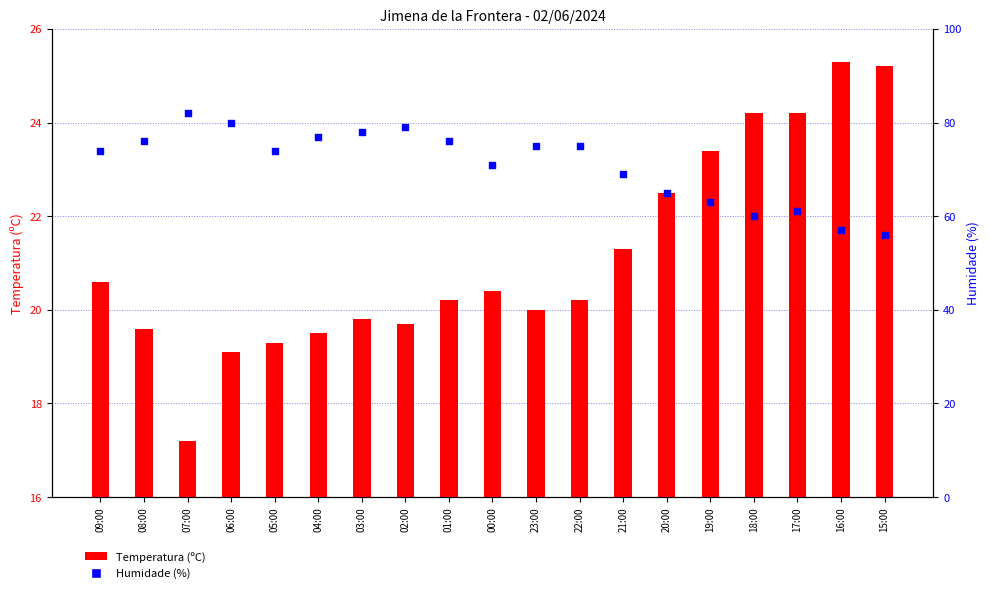

Which series has the largest total across all categories?

Humidade (%)